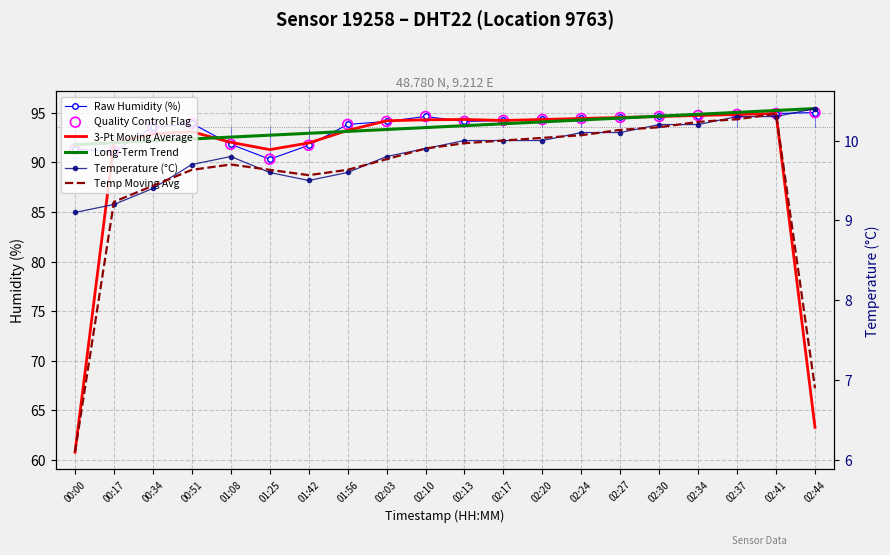

At how many categories does at least one series exceed 70?

20